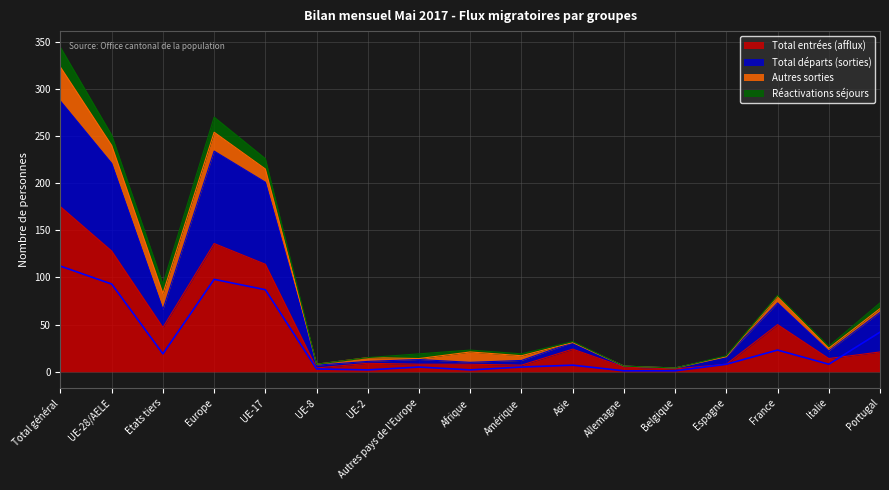

Is it true that Total entrées (afflux) equals 24 at Asie?

True